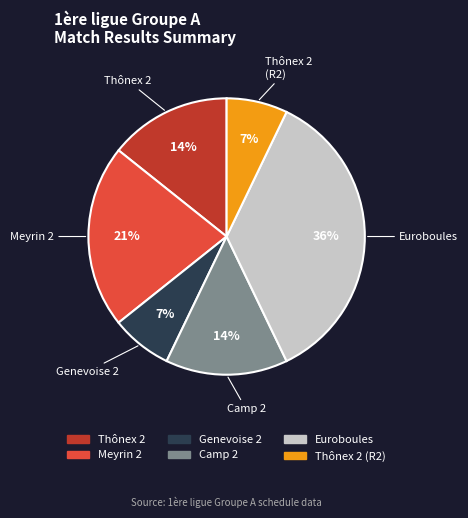

True or false: Euroboules accounts for 36% of the total.

True